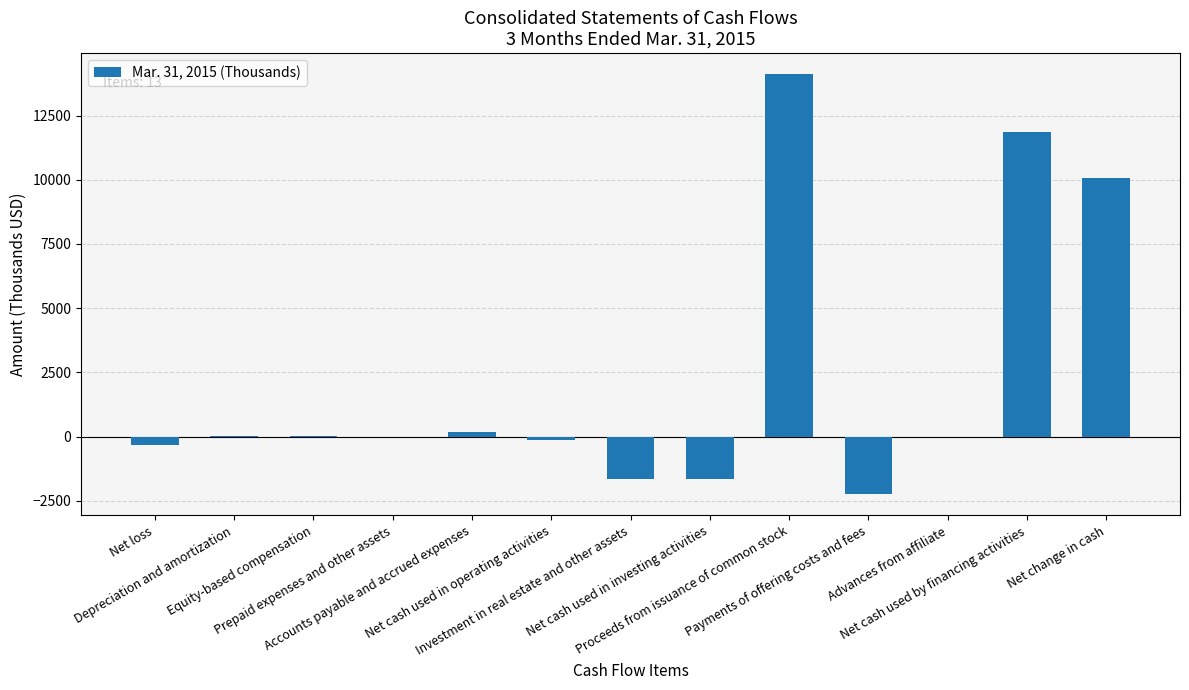

What is the maximum value shown in the chart?

14114